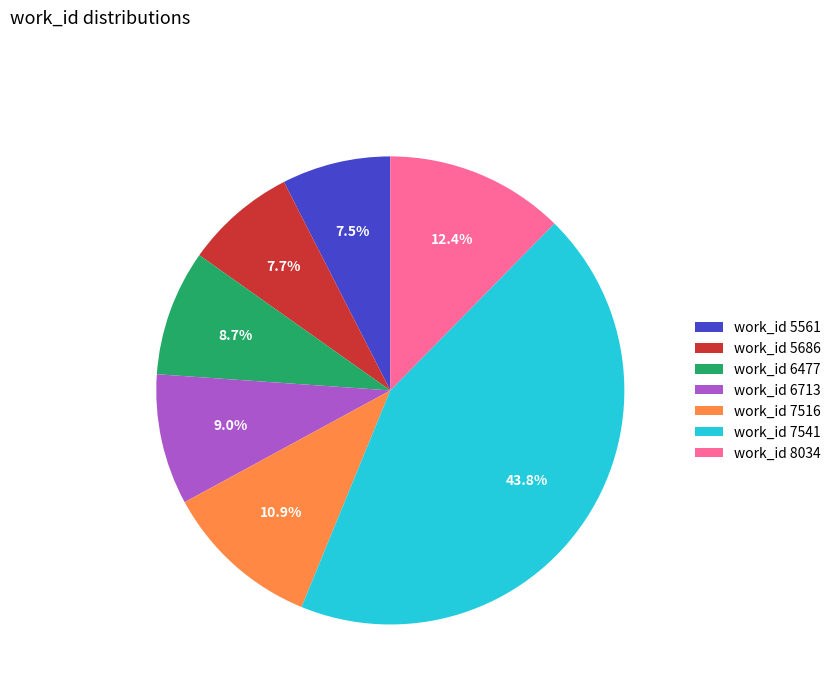

Between work_id 7516 and work_id 6477, which is larger?

work_id 7516